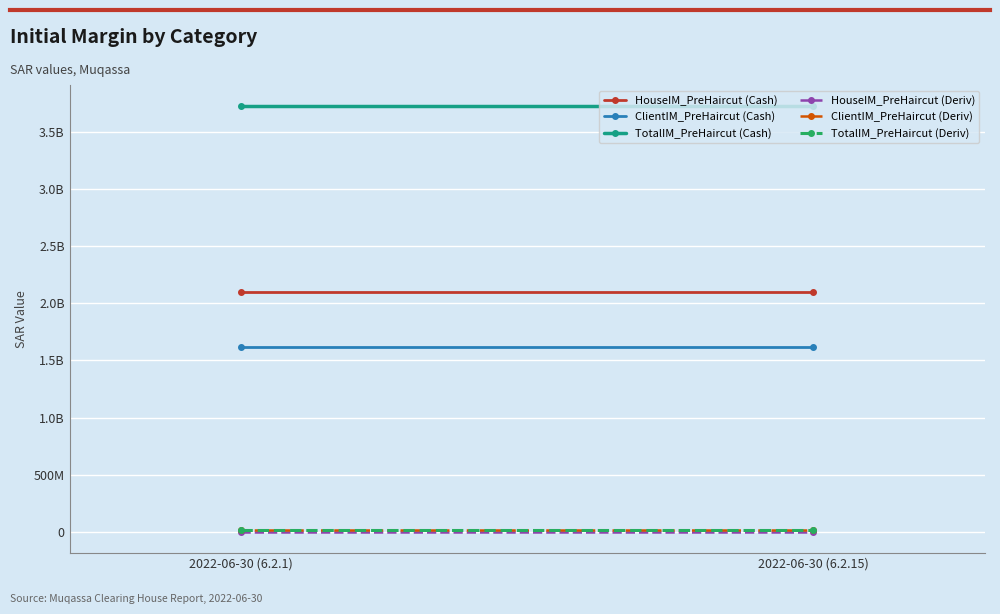

The value of HouseIM_PreHaircut (Cash) at 2022-06-30 (6.2.1) is 1259883310.9. True or false?

False